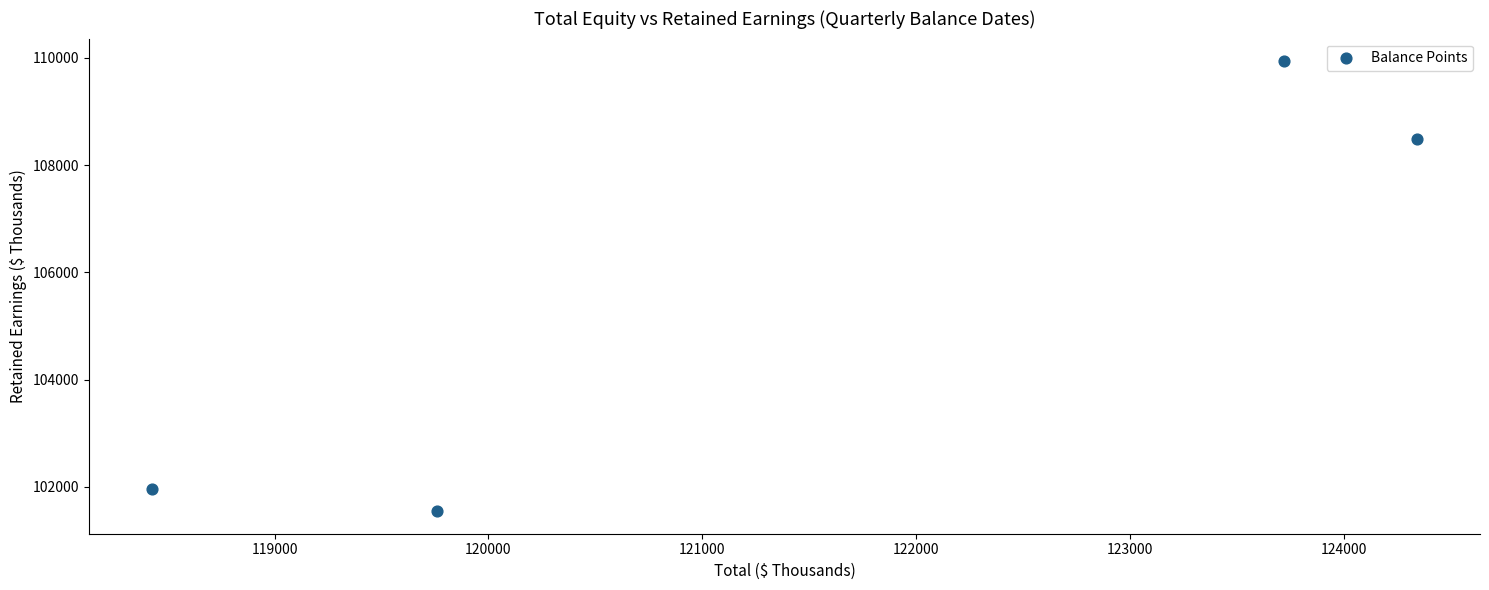

What Y value in the scatter plot is closest to 105742?

108486